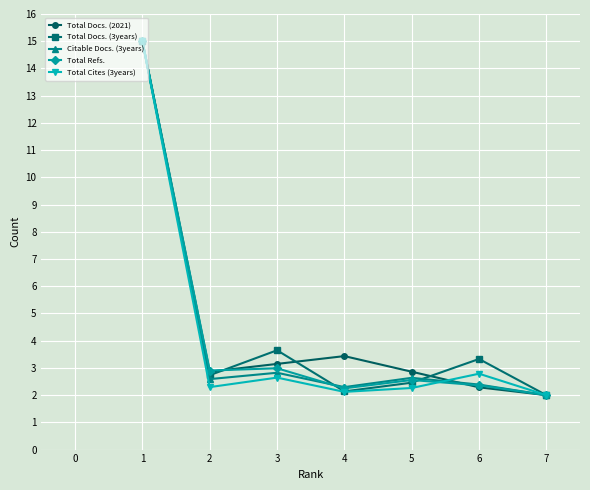

Is the value of Total Docs. (2021) at 4 greater than the value of Citable Docs. (3years) at 7?

Yes